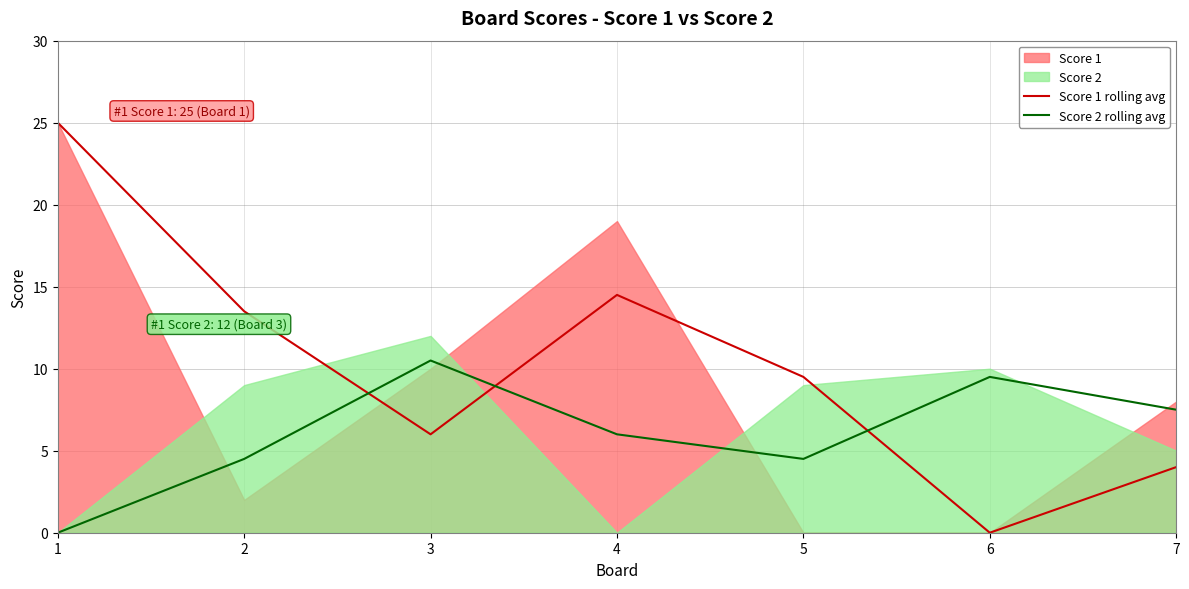

True or false: Score 2 rolling avg and Score 1 rolling avg cross at least once.

True